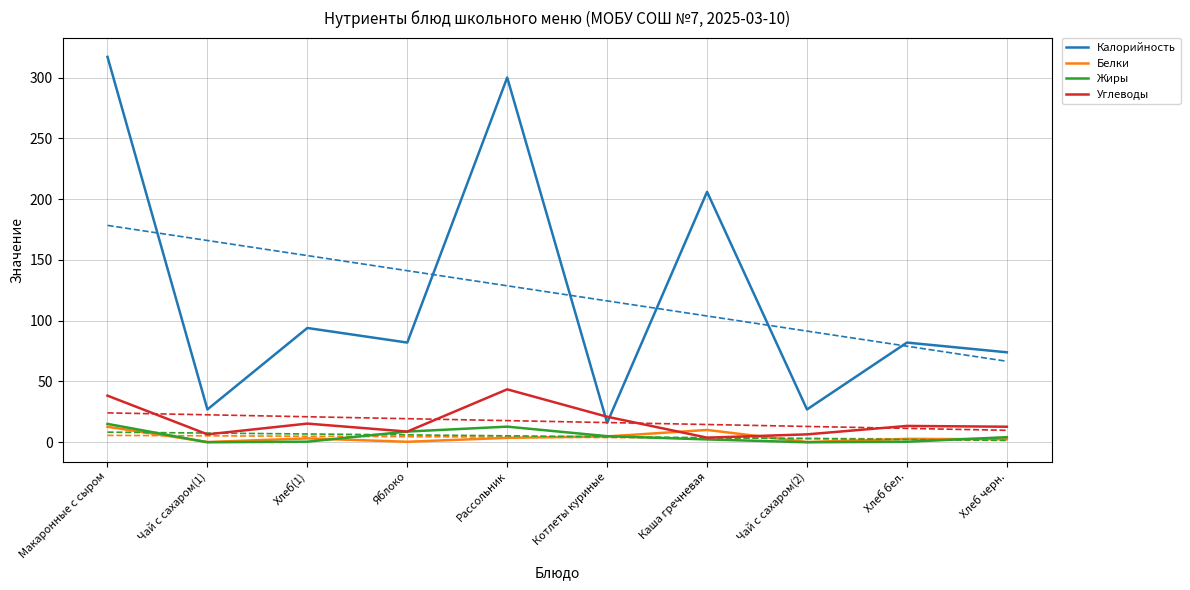

Is it true that Калорийность equals 107.7 at Хлеб бел.?

False